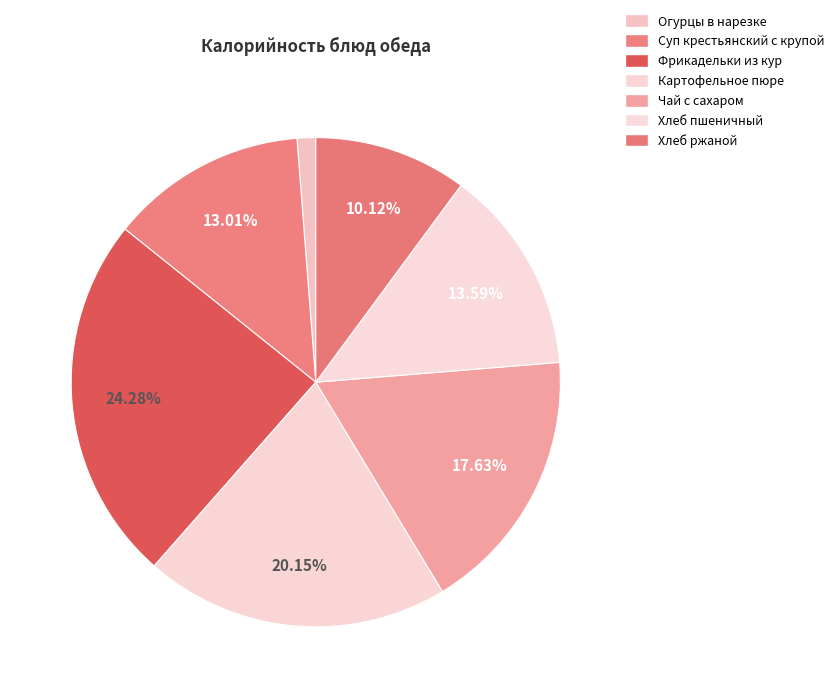

True or false: Суп крестьянский с крупой accounts for 13% of the total.

True